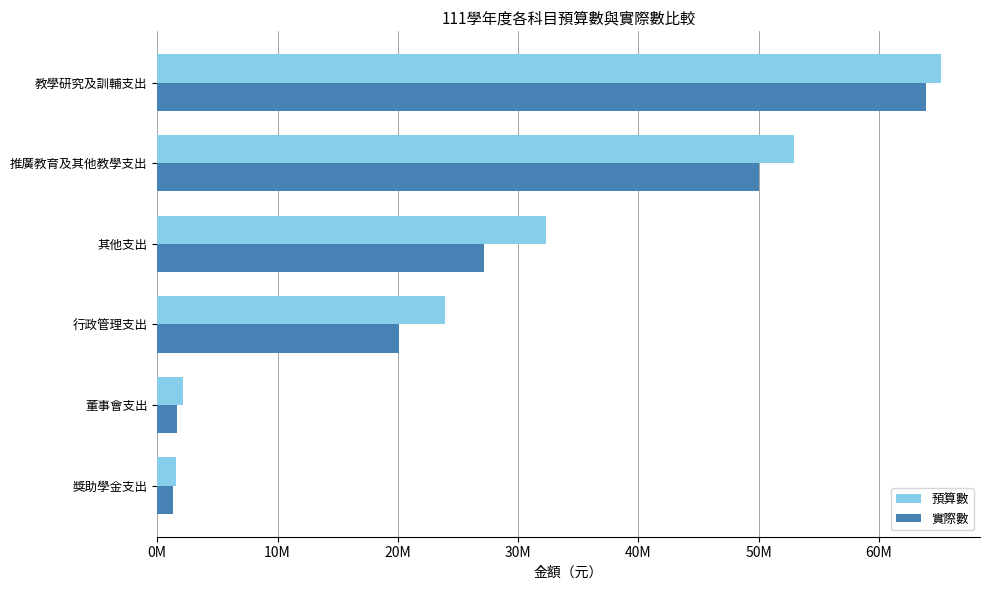

What is the greatest value displayed?

65140990